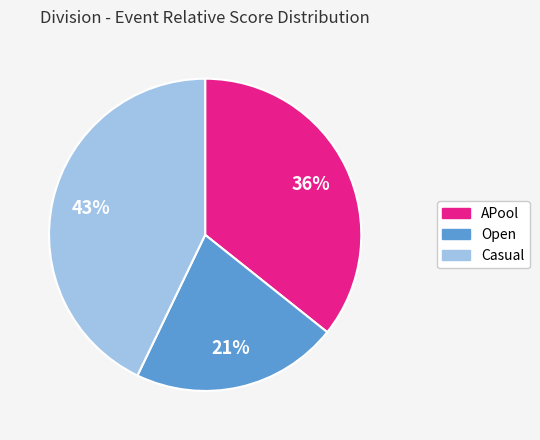

Does Casual account for over 50% of the chart?

No